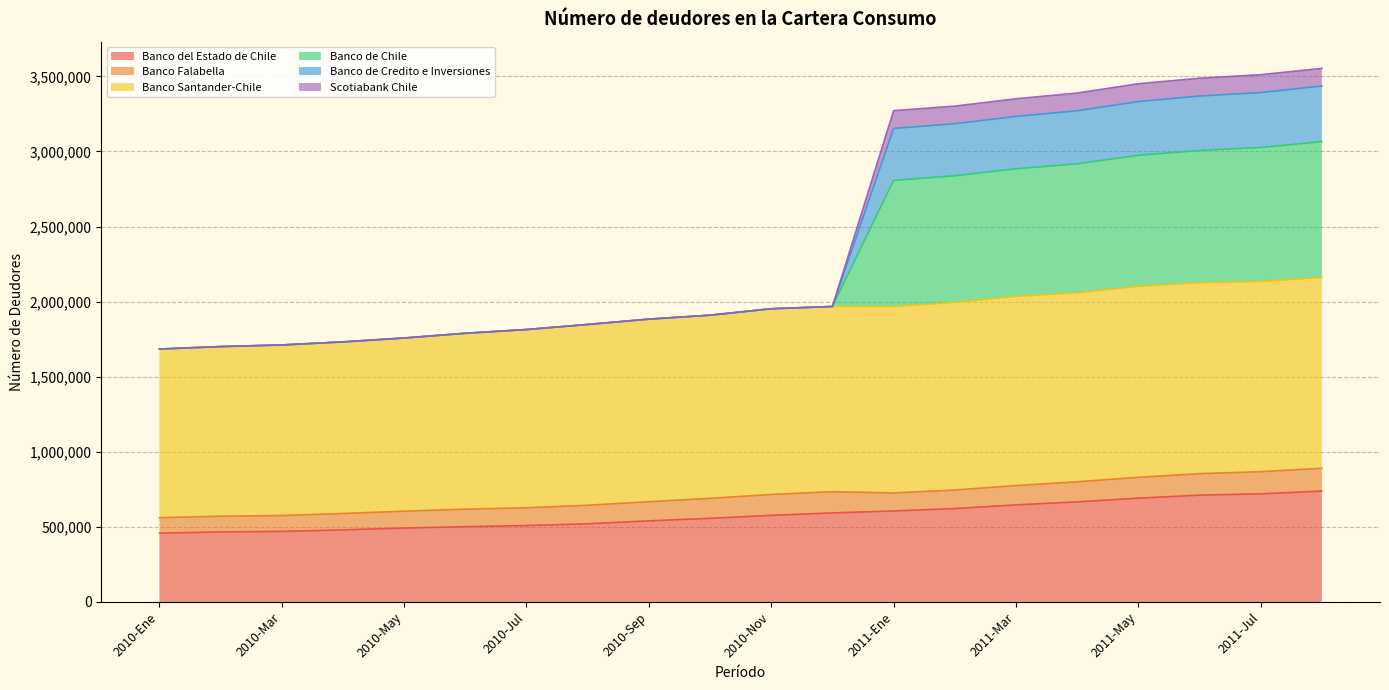

Is the value of Banco de Credito e Inversiones at 2011-Feb greater than the value of Scotiabank Chile at 2010-Ene?

Yes